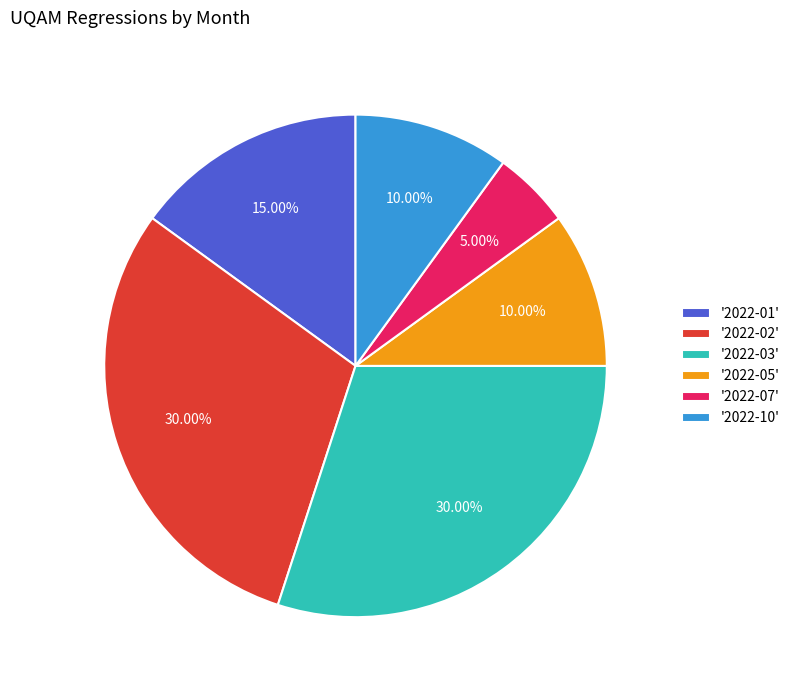

Is there any slice that represents more than half of the pie?

No